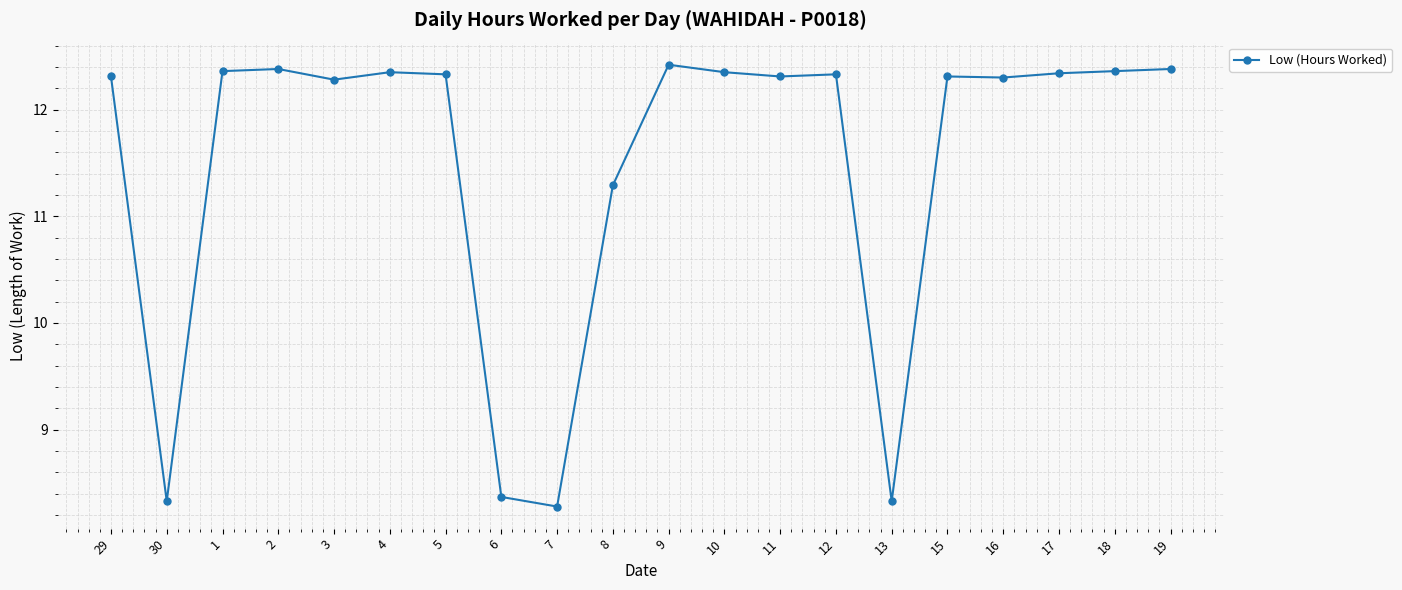

At which category does the chart reach its peak across all series?

9